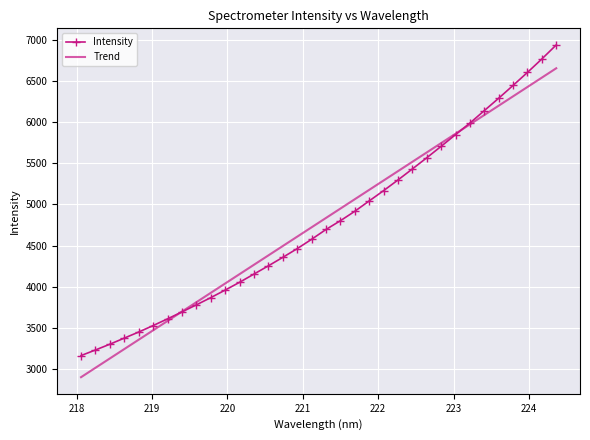

Which series has the largest range (max minus min)?

Intensity